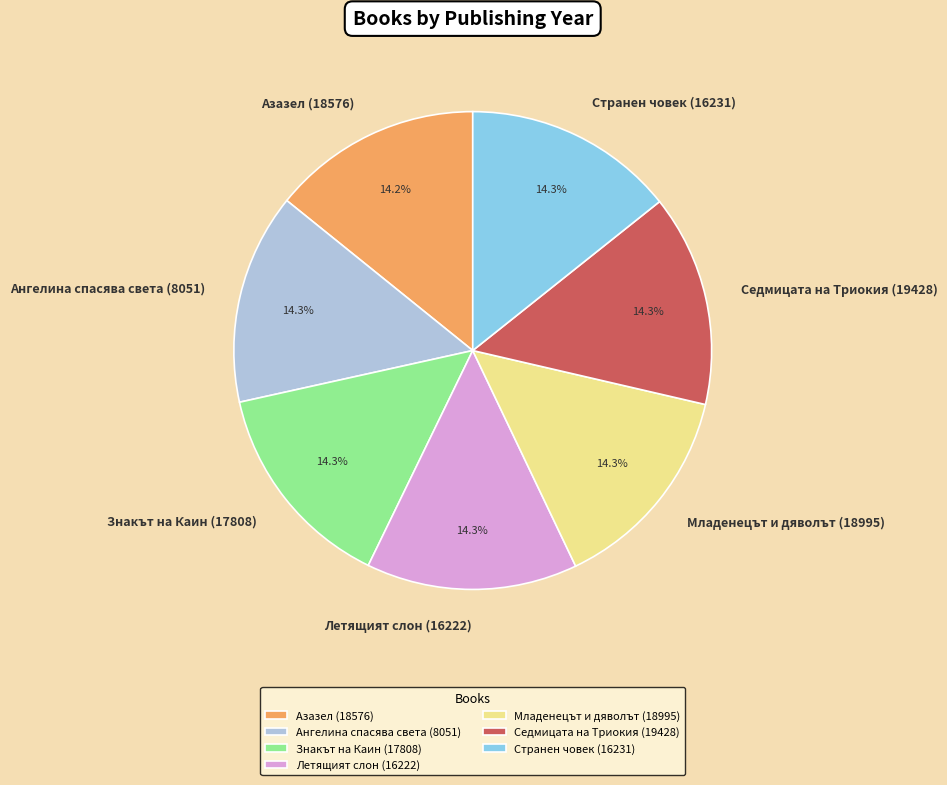

Does Ангелина спасява света (8051) account for over 50% of the chart?

No